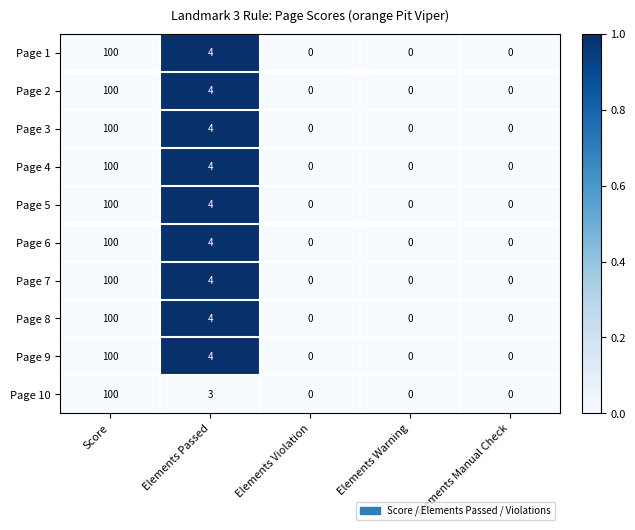

Where is Page 10 nearest to the value 50?

Elements Passed